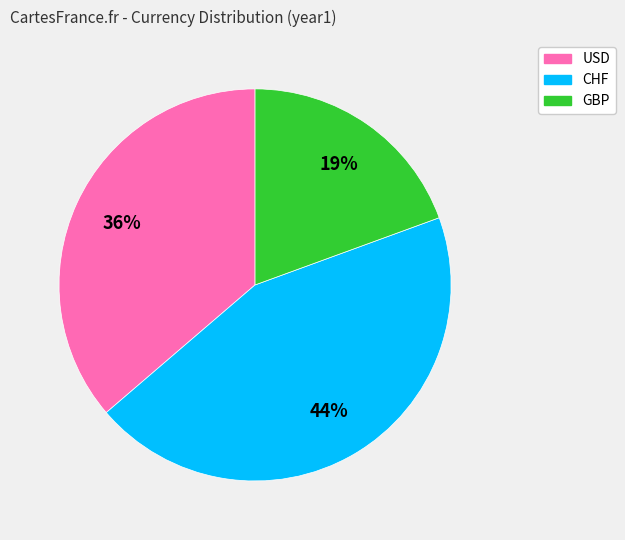

Between CHF and GBP, which is larger?

CHF